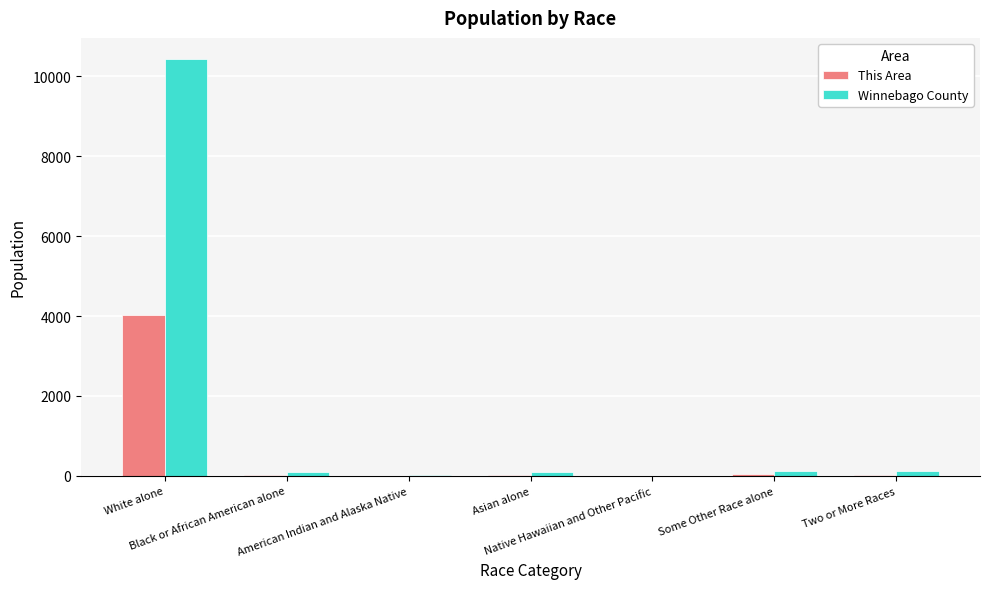

What is the difference between the This Area values at American Indian and Alaska Native and Asian alone?

25